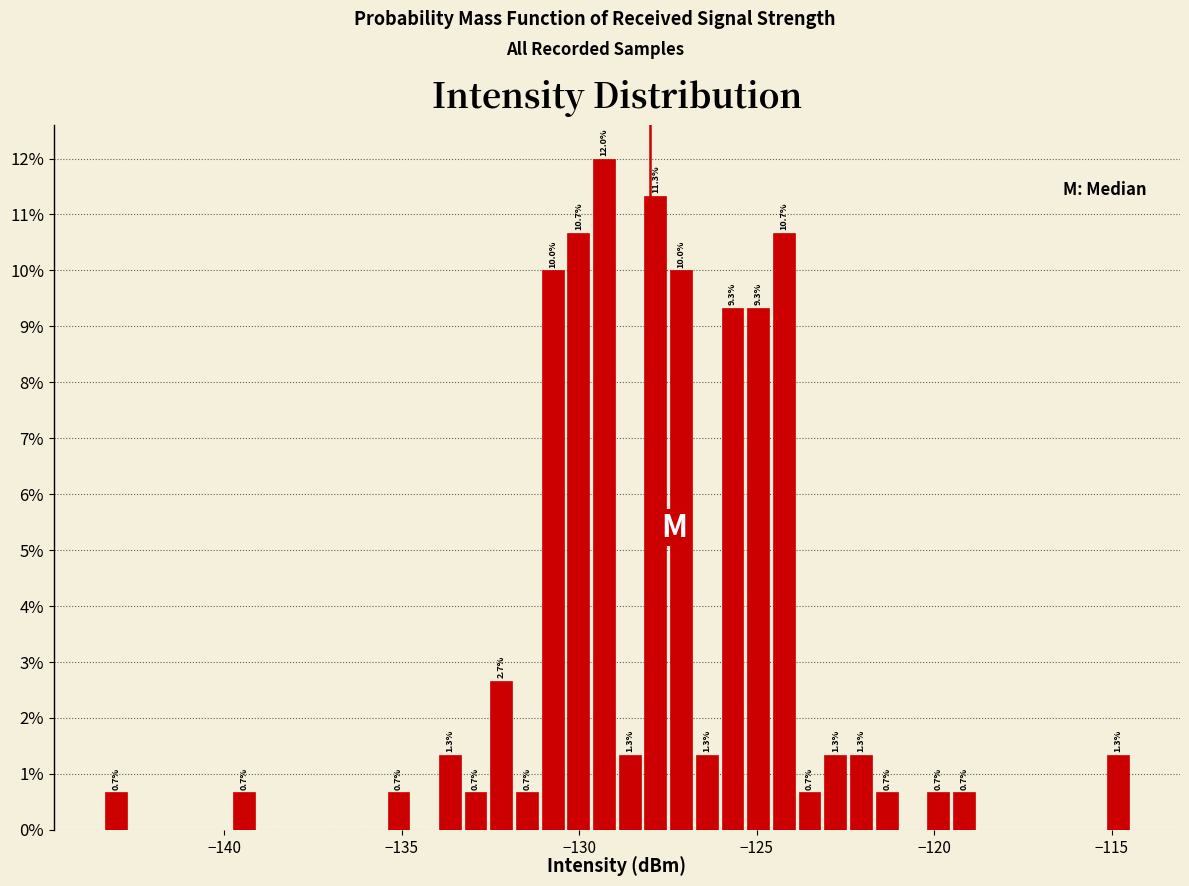

Read against the x-axis, roughly where is the centre of the tallest bar?

-129.5